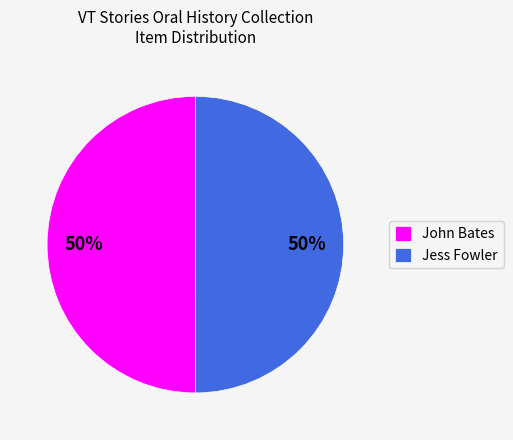

Approximately how many times larger is the value at John Bates compared to Jess Fowler?

1.0